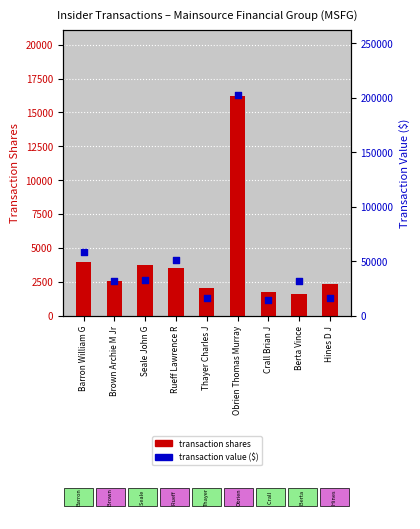

Which series has the widest spread of Y values?

transactionValue